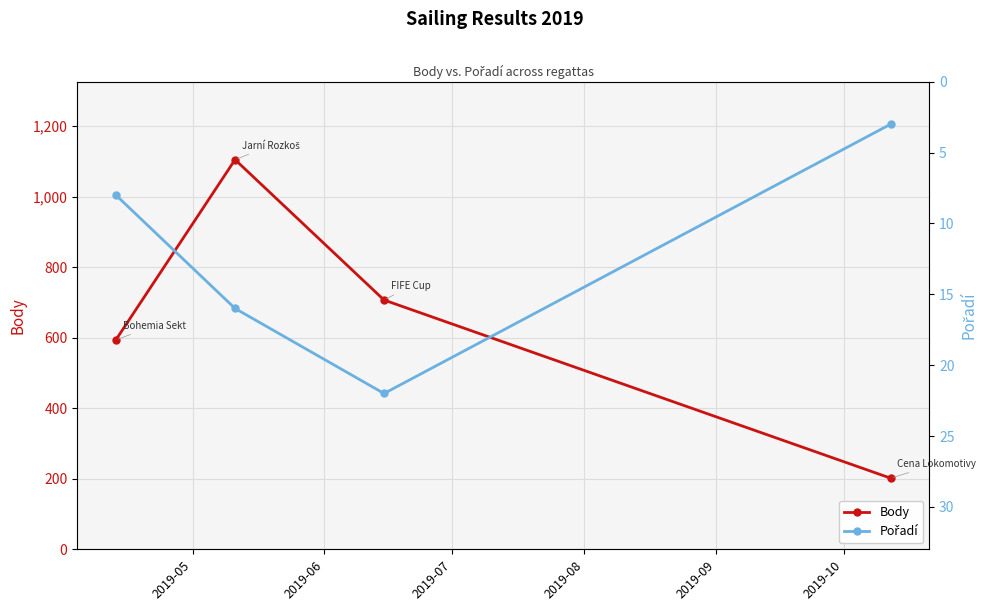

Which series has the widest spread of values?

Body